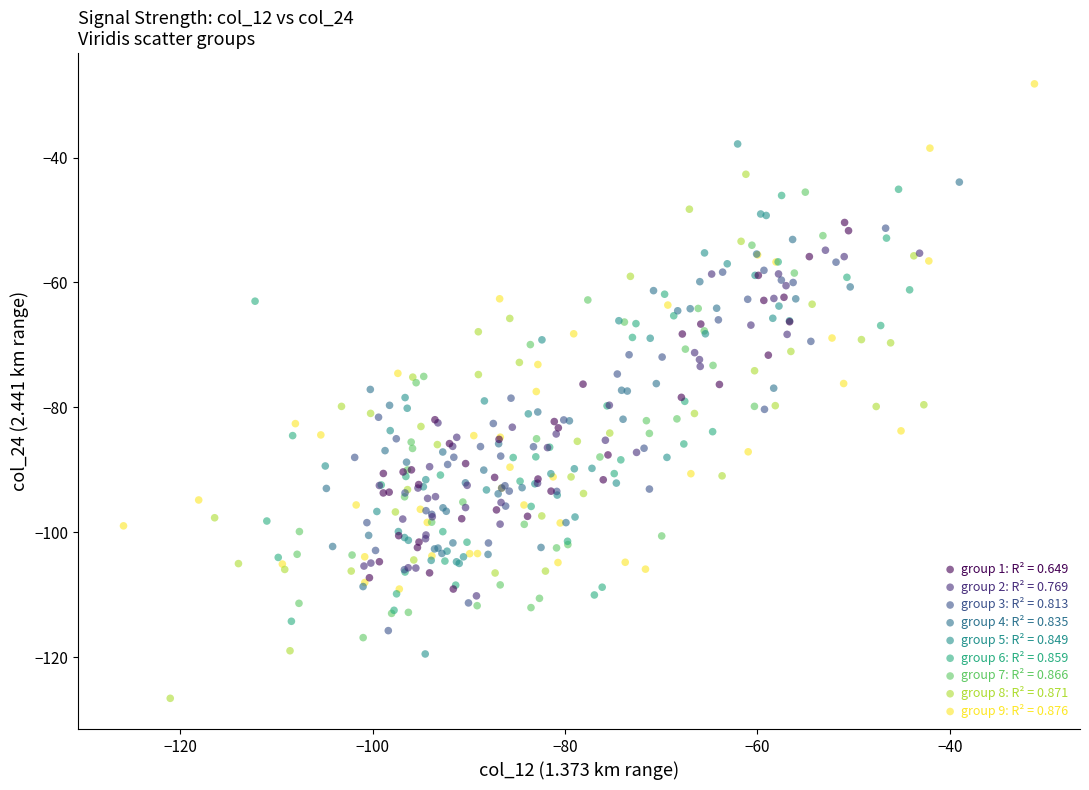

Which series contains the highest Y value?

group 9: R² = 0.876